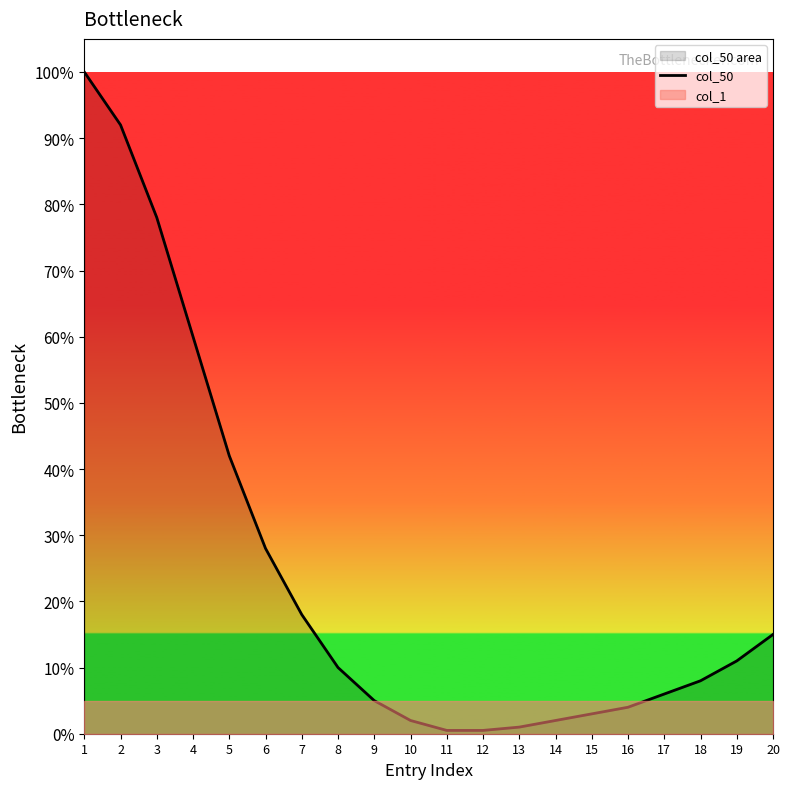

Where is the data nearest to the value 0?

11